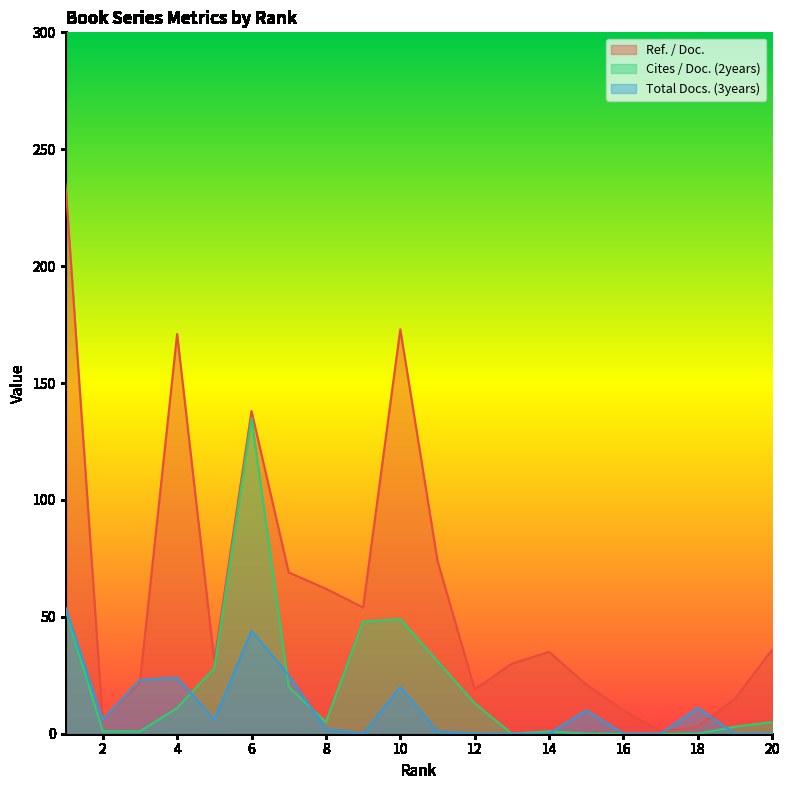

What are all the series names shown in the legend?

Ref. / Doc., Cites / Doc. (2years), Total Docs. (3years)